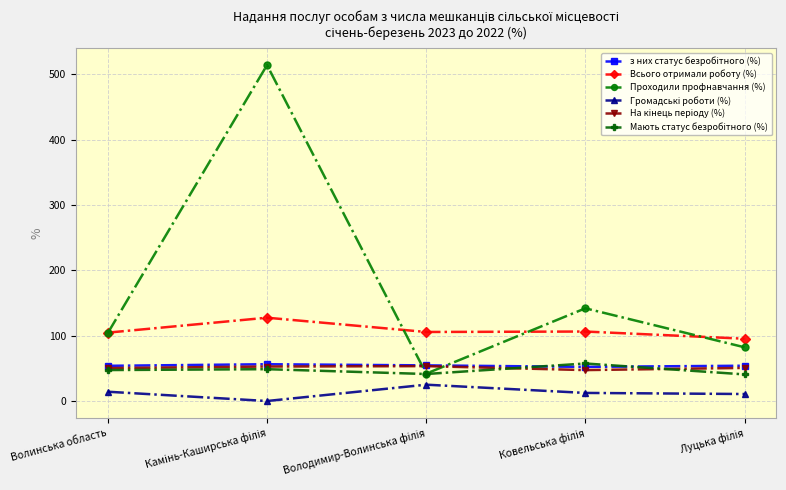

The Всього отримали роботу (%) series shows 104.7 at Волинська область. True or false?

True